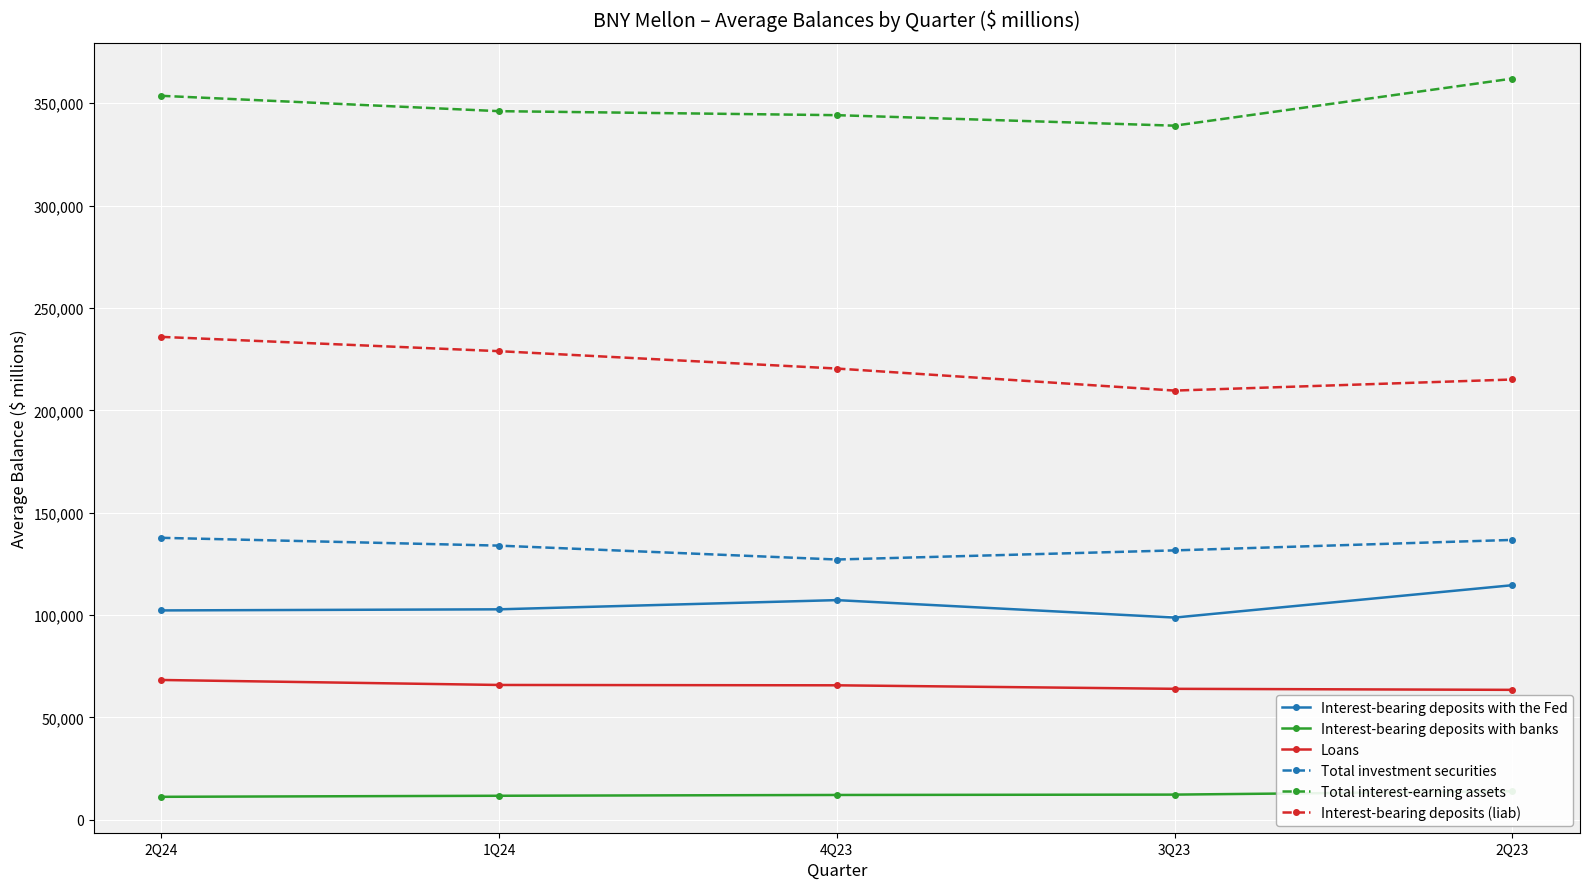

At 2Q24, list the series in order from smallest to largest.

Interest-bearing deposits with banks, Loans, Interest-bearing deposits with the Fed, Total investment securities, Interest-bearing deposits (liab), Total interest-earning assets